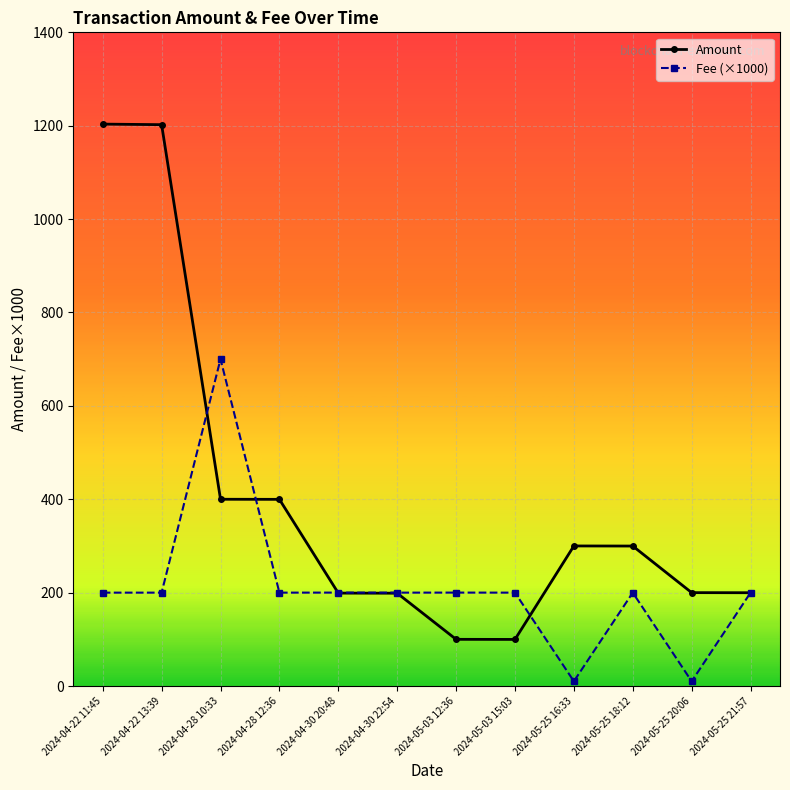

What is the label of the 12th point from the right?

2024-04-22 11:45